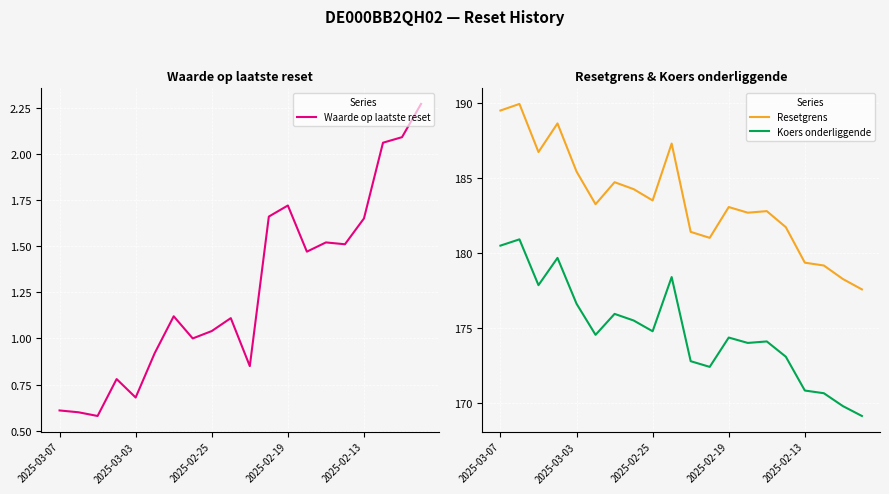

True or false: Resetgrens and Waarde op laatste reset intersect in this chart.

False